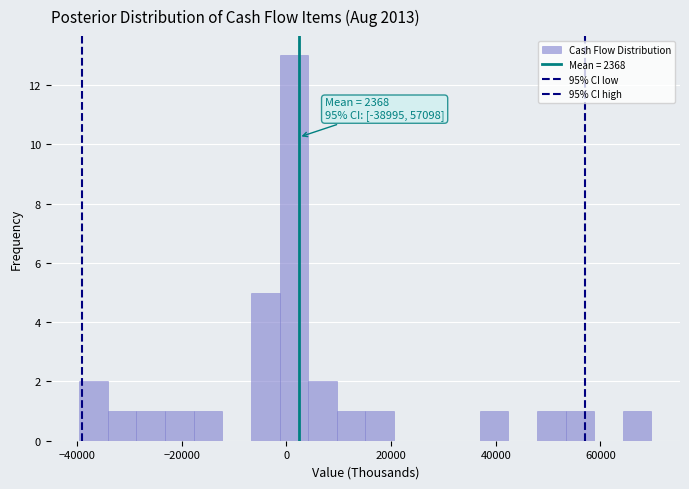

Around what value on the x-axis is the tallest bar? Give the approximate position of its centre, as read against the axis.

2000